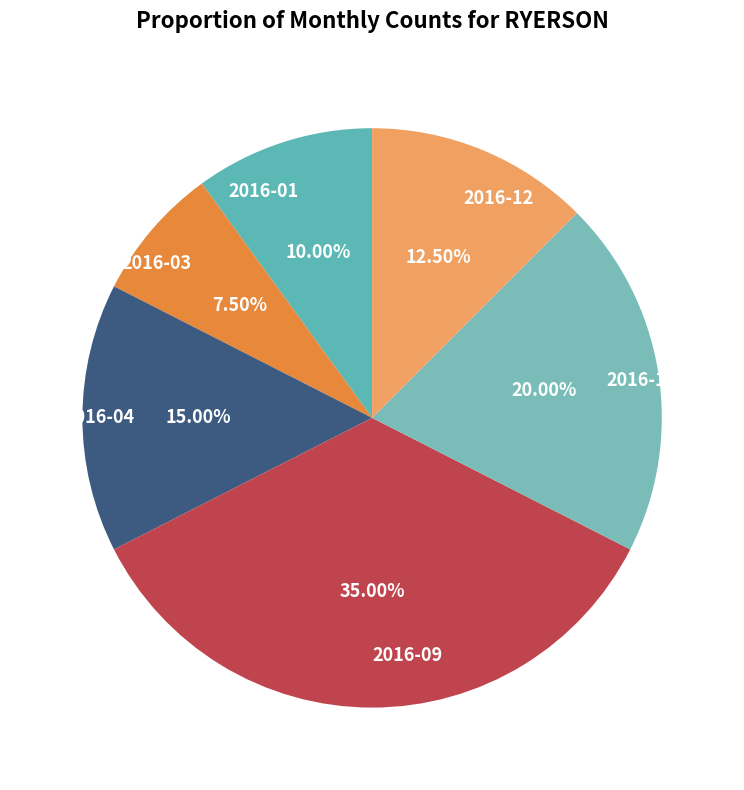

Is 2016-01 the majority of the pie?

No